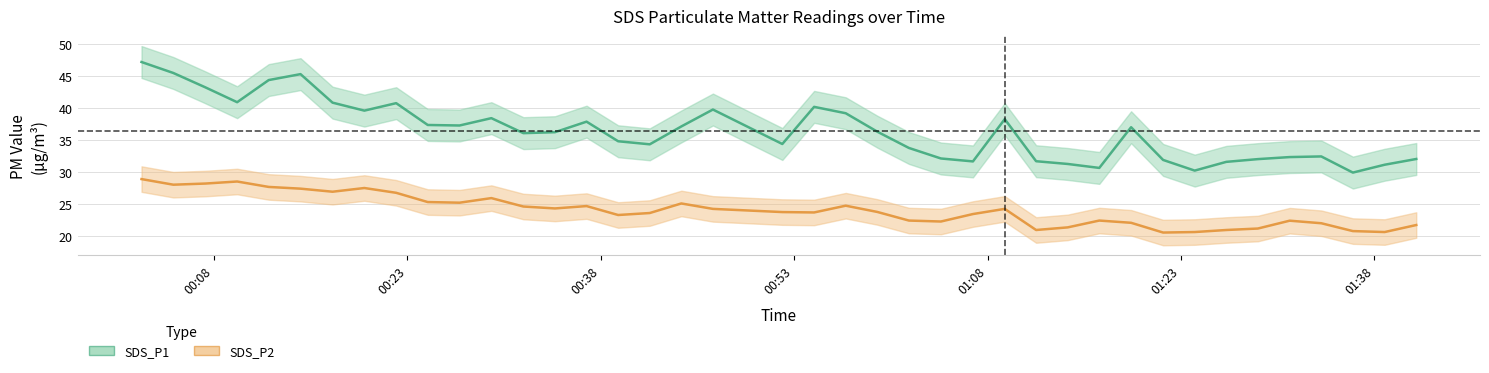

True or false: SDS_P1 has a value of 39.8 at 2022/03/18 00:46:42.

True